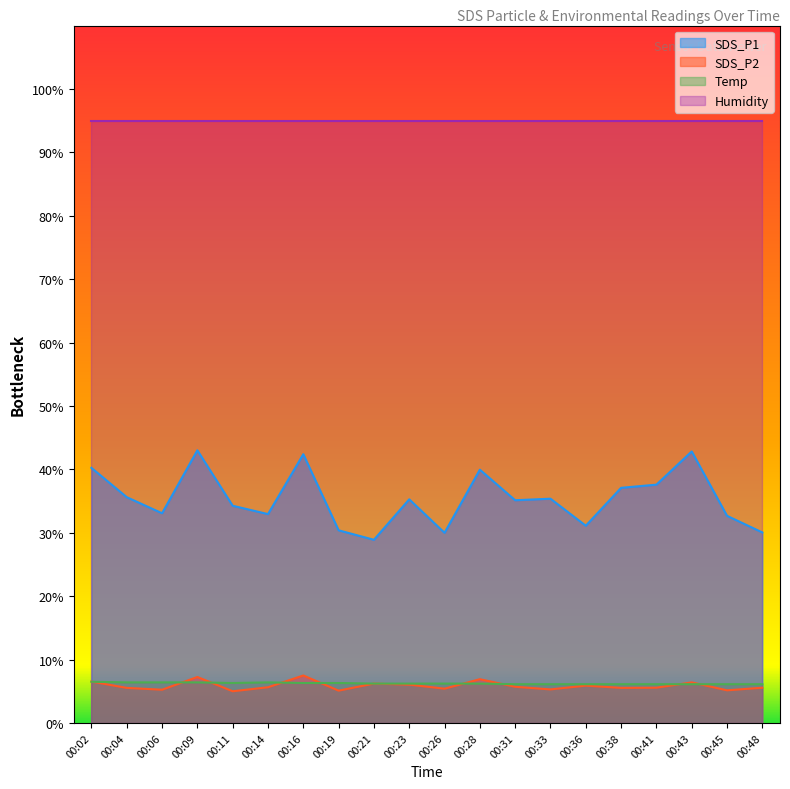

True or false: SDS_P1 and SDS_P2 intersect in this chart.

False